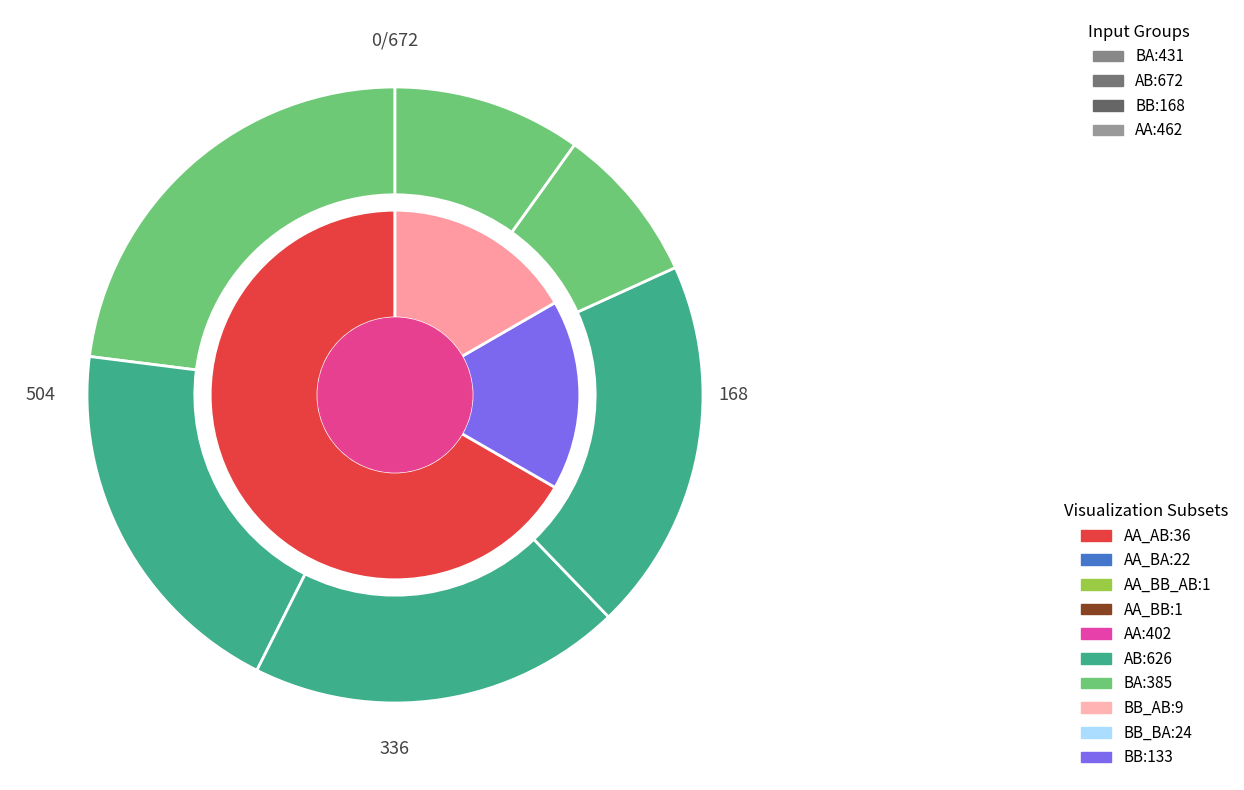

How many segments does this pie chart have?

5